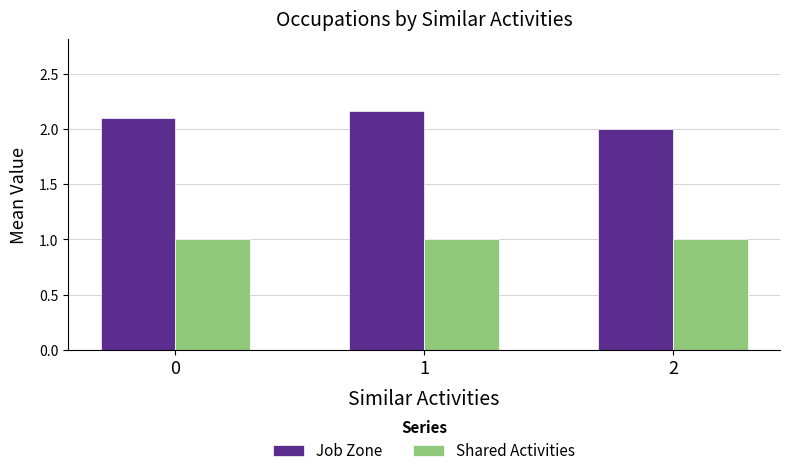

Between 1 and 2, which series saw the biggest shift?

Job Zone